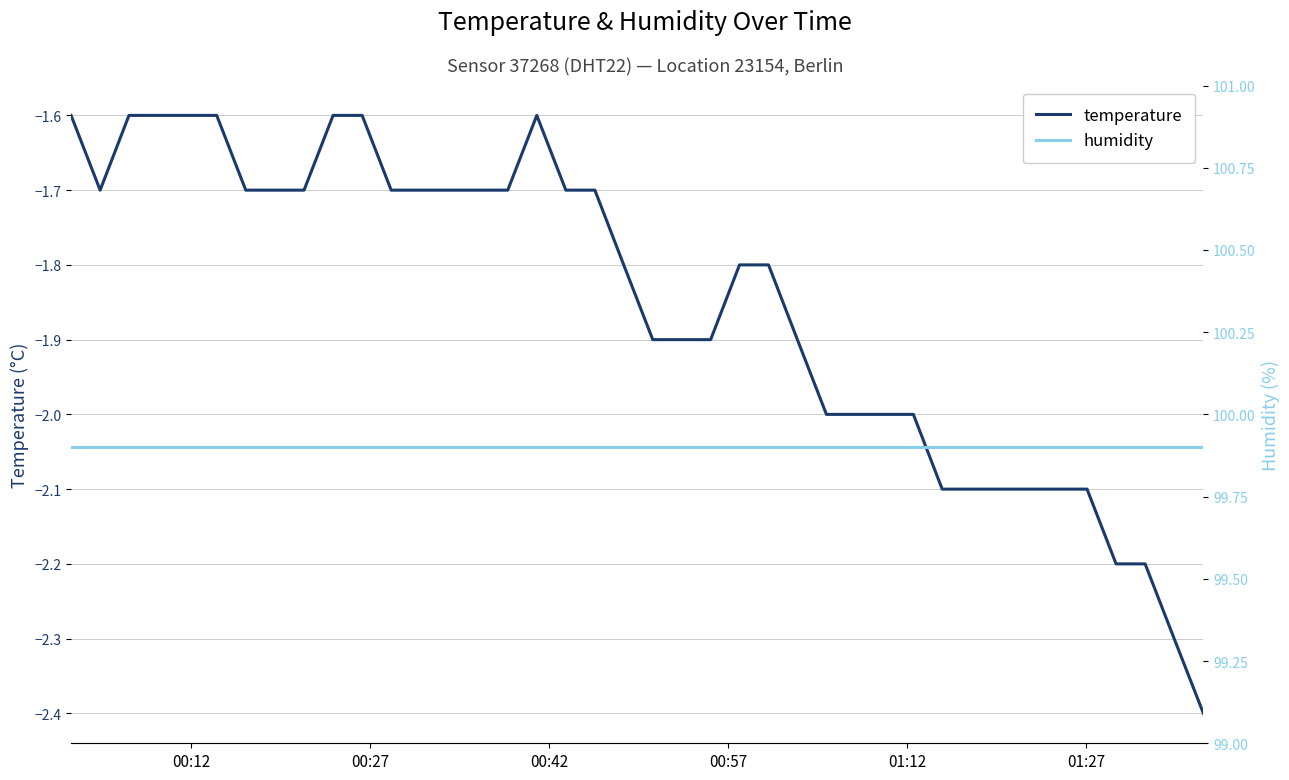

Which series has the widest spread of values?

temperature